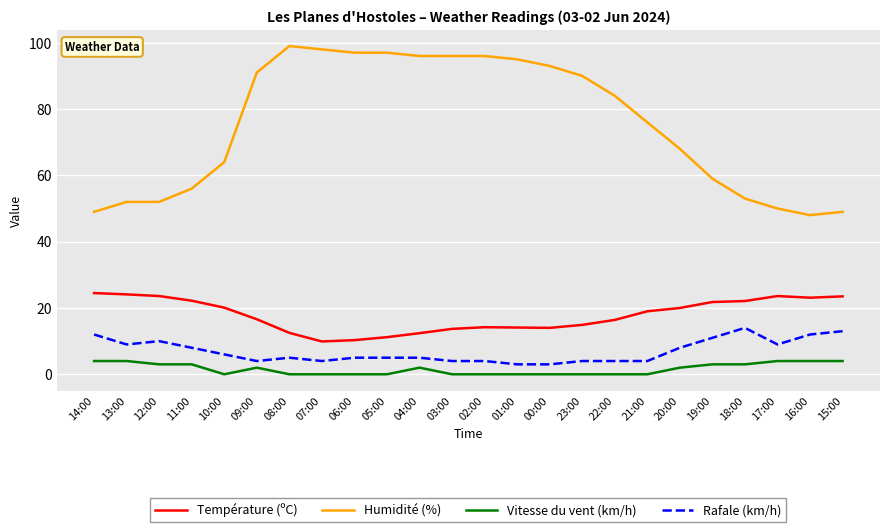

What is the difference between the Rafale (km/h) values at 04:00 and 13:00?

4.0